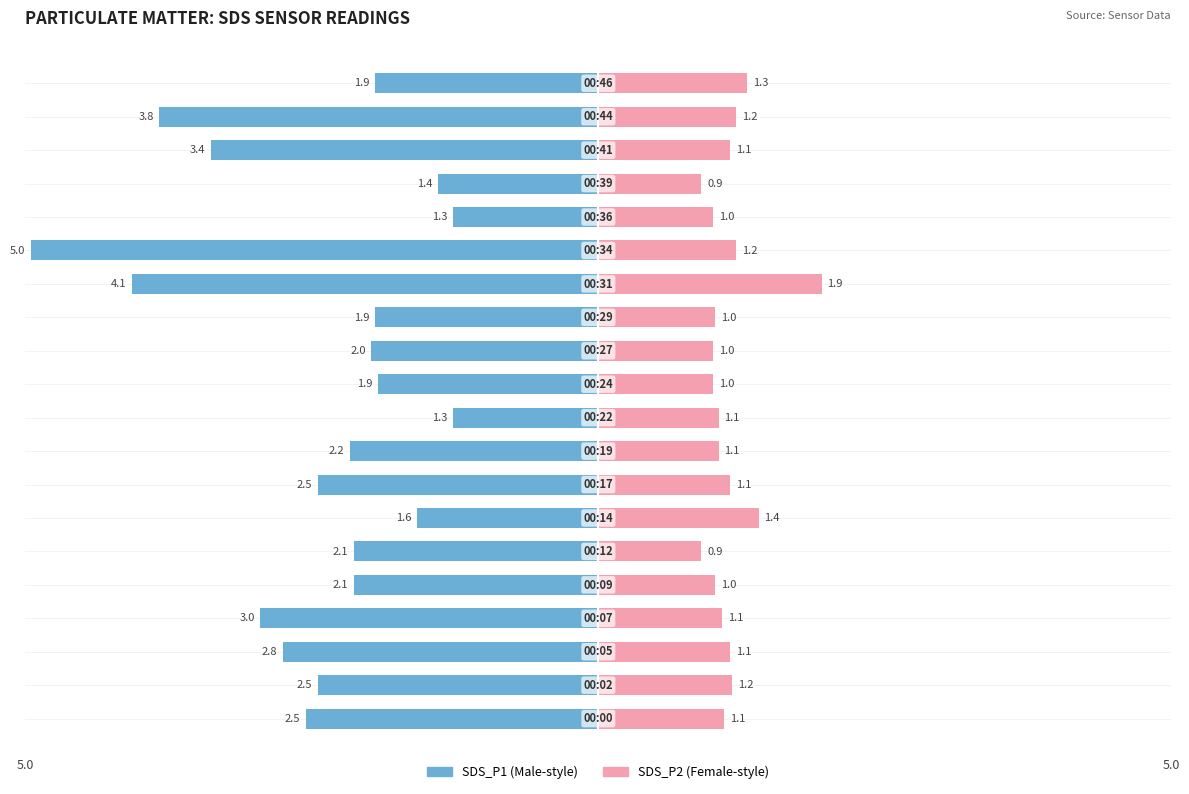

How many bars are there in each group?

2